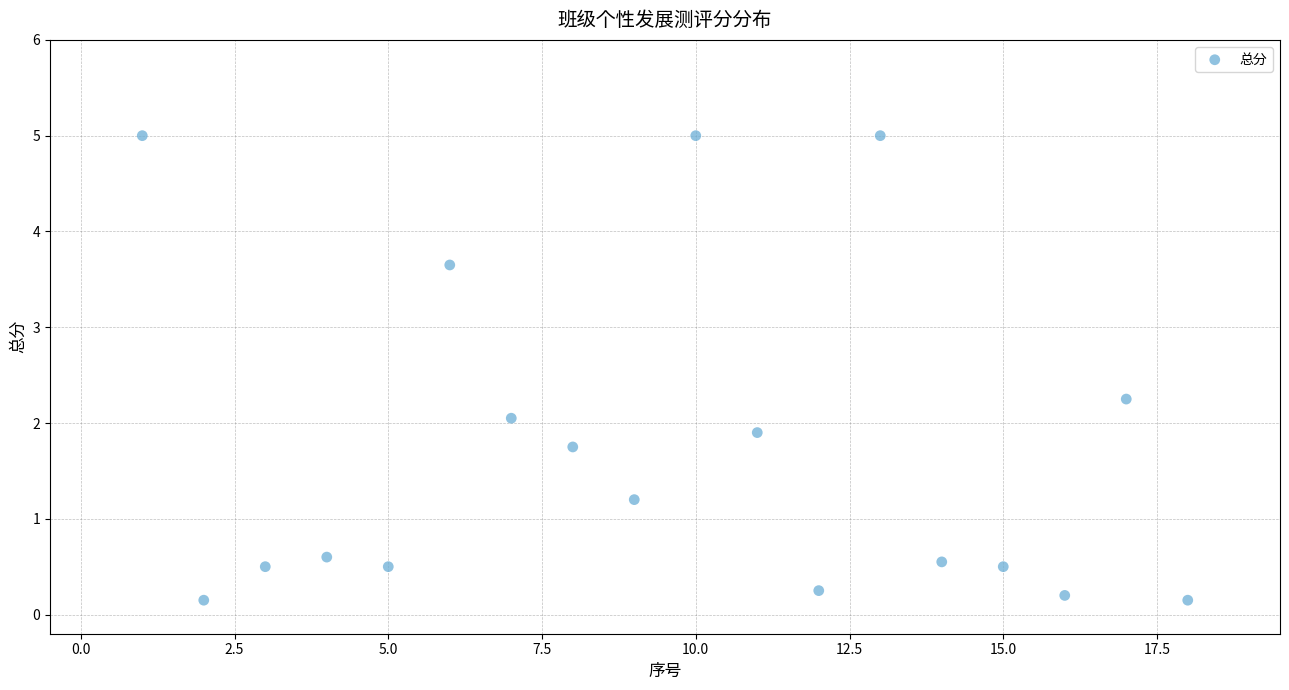

What is the range of X values (max minus min)?

17.0